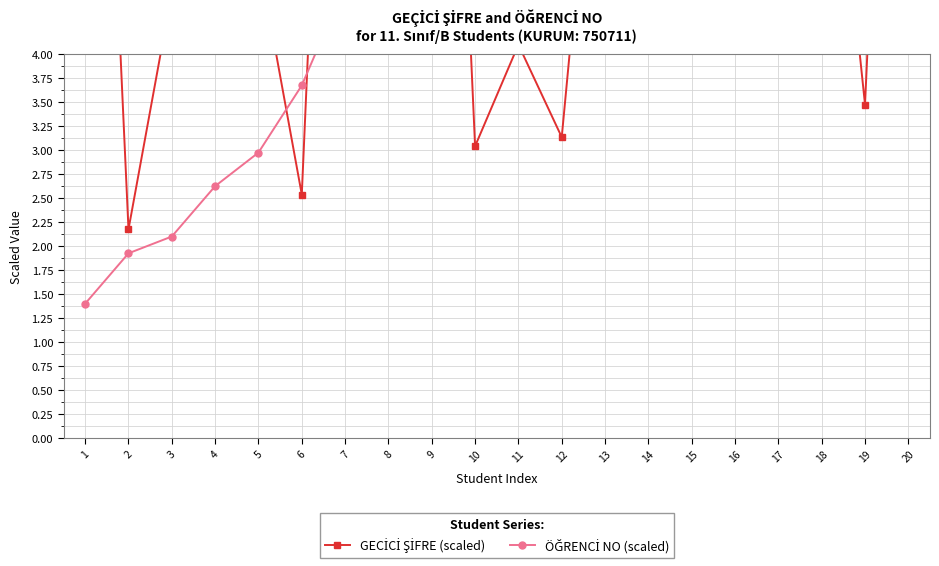

What is the minimum value for GECİCİ ŞİFRE (scaled)?

2.2